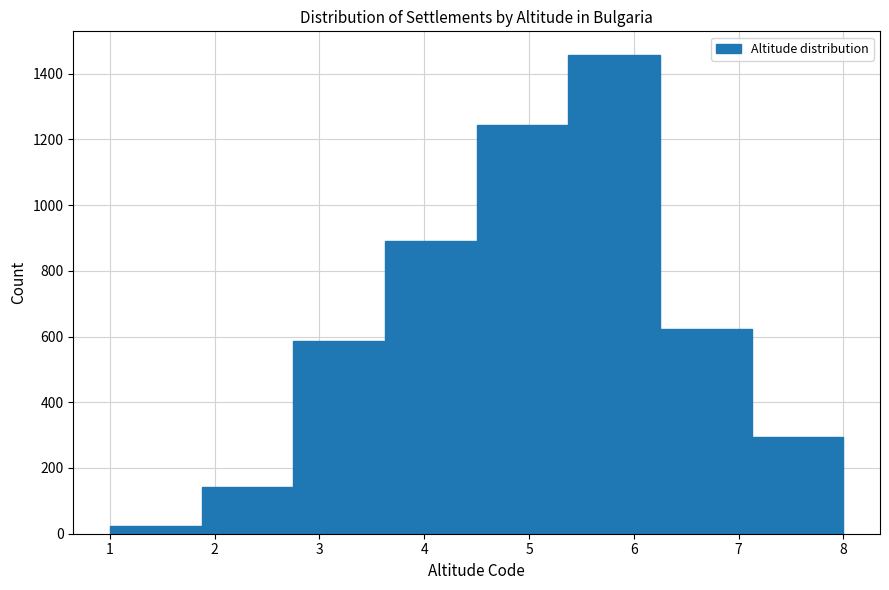

Reading left to right, transcribe this chart: for each bar, give the range it covers on the x-axis and its height. Neither the bar edges nor the heights are printed on the chart, so give them approximately, as read against the axes.

1.0 to 1.9: 20
1.9 to 2.8: 140
2.8 to 3.6: 580
3.6 to 4.5: 900
4.5 to 5.4: 1240
5.4 to 6.3: 1460
6.3 to 7.1: 620
7.1 to 8.0: 300